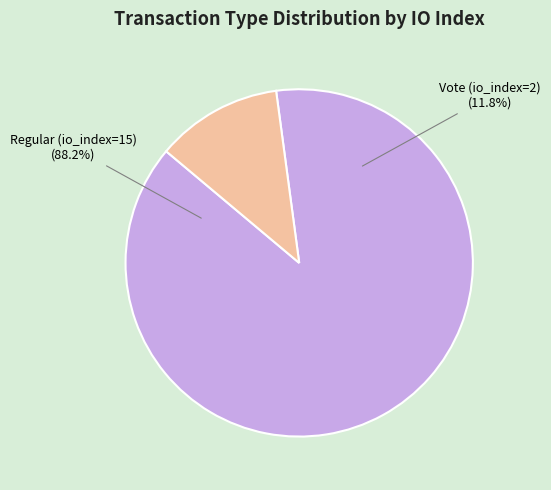

Does Regular (io_index=15) represent more than half of the total?

Yes